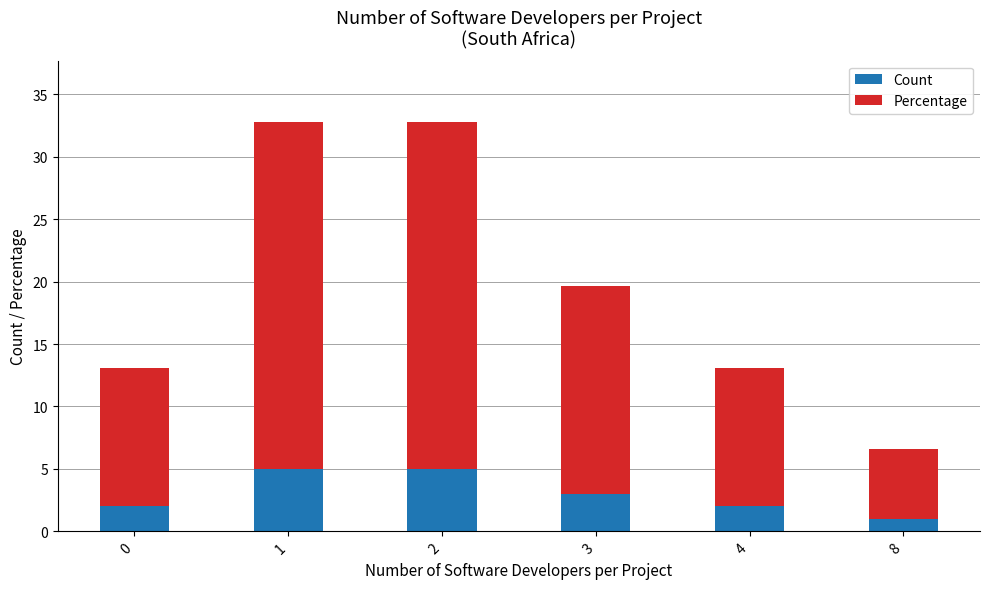

What is the value of the Count bar at the 2nd from the left?

5.0